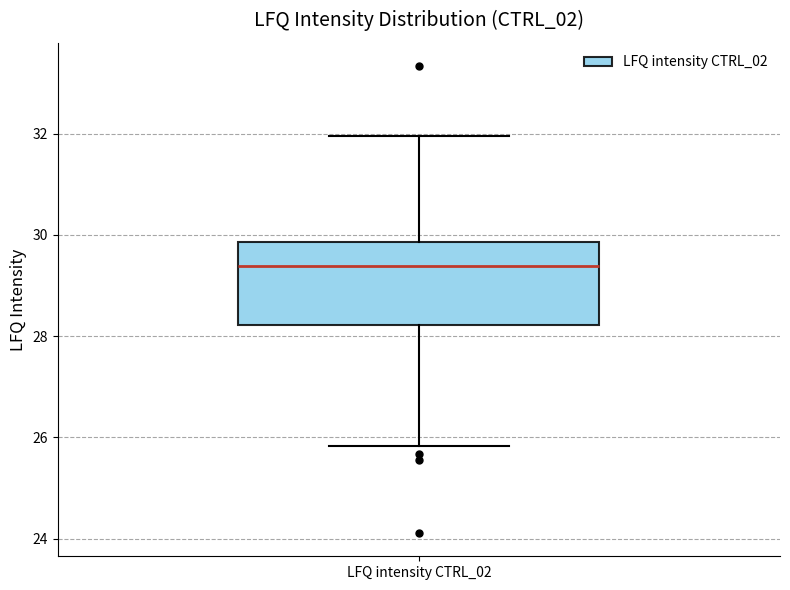

Read this box plot against the y-axis: the position of the median line, the range covered by the box, and the ends of both whiskers. The values are not printed on the chart, so give them approximately, as read against the axis.

median 29.4, box 28.2 to 29.8, whiskers 25.8 to 32.0